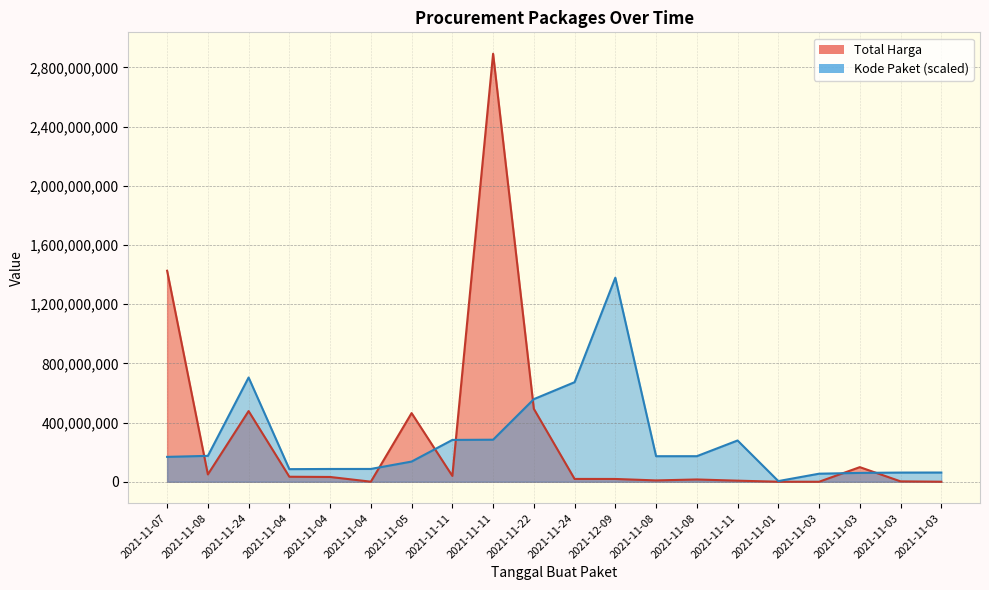

Rank the series by their average value, from highest to lowest.

Total Harga, Kode Paket